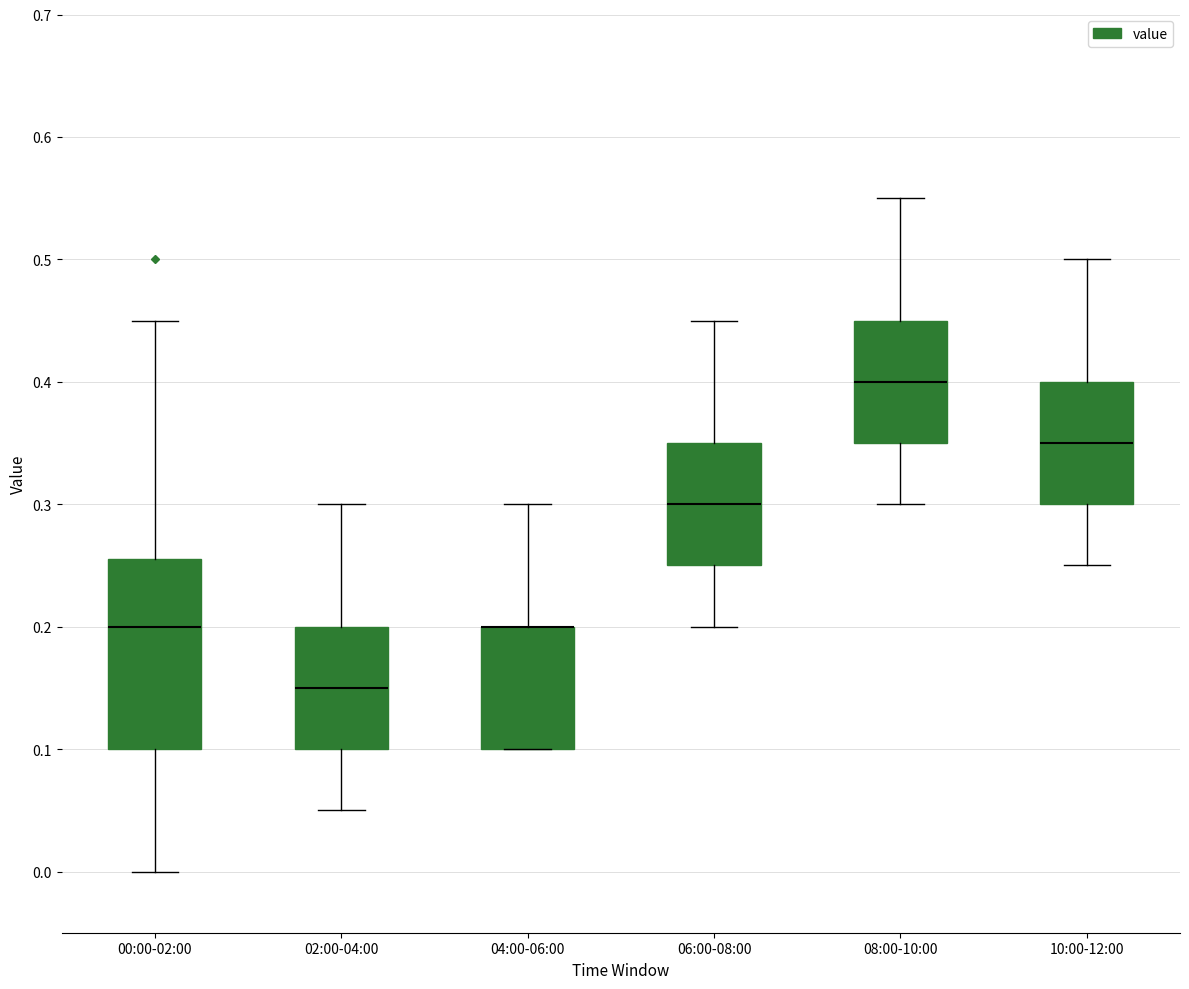

Which box is the tallest, from its lower edge to its upper edge?

00:00-02:00